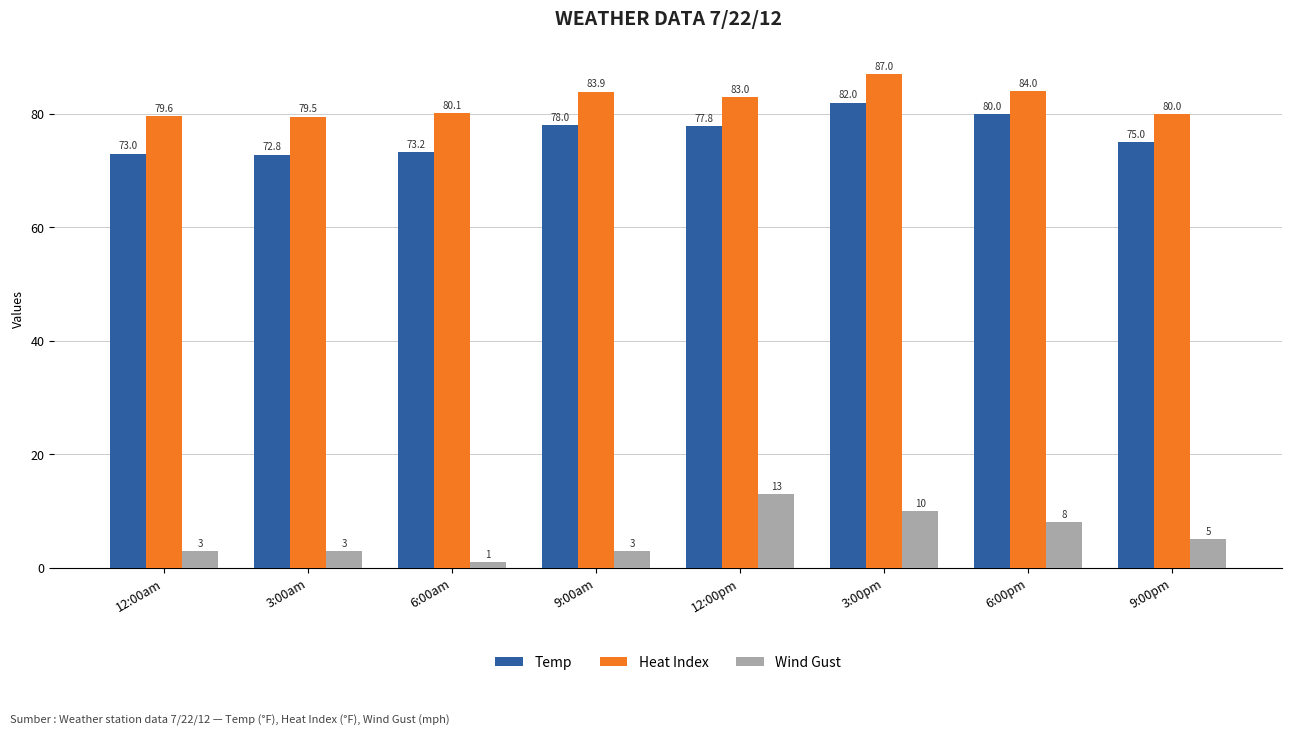

How many data points does each series have?

8